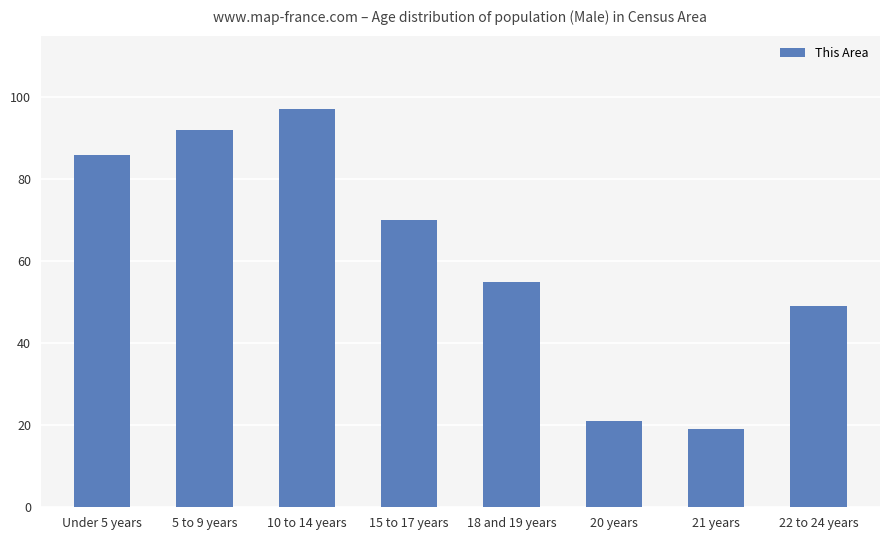

What is the average value?

61